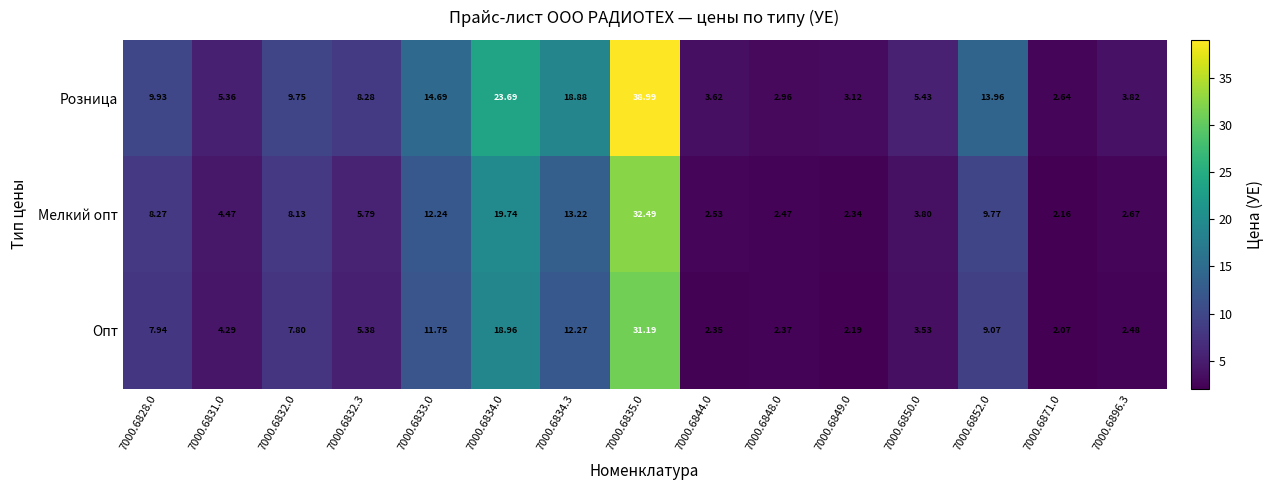

Is the value of Розница at 7000.6844.0 greater than the value of Опт at 7000.6834.0?

No